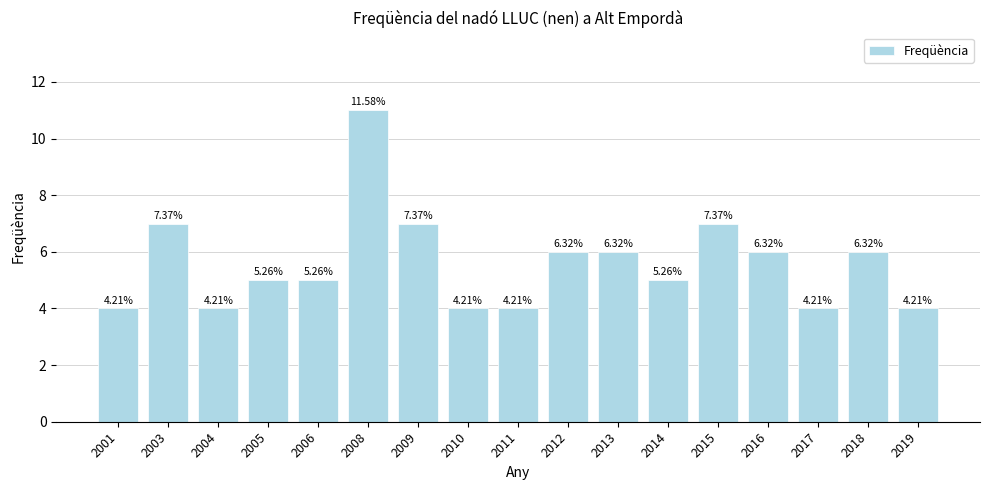

What is the maximum value shown in the chart?

11